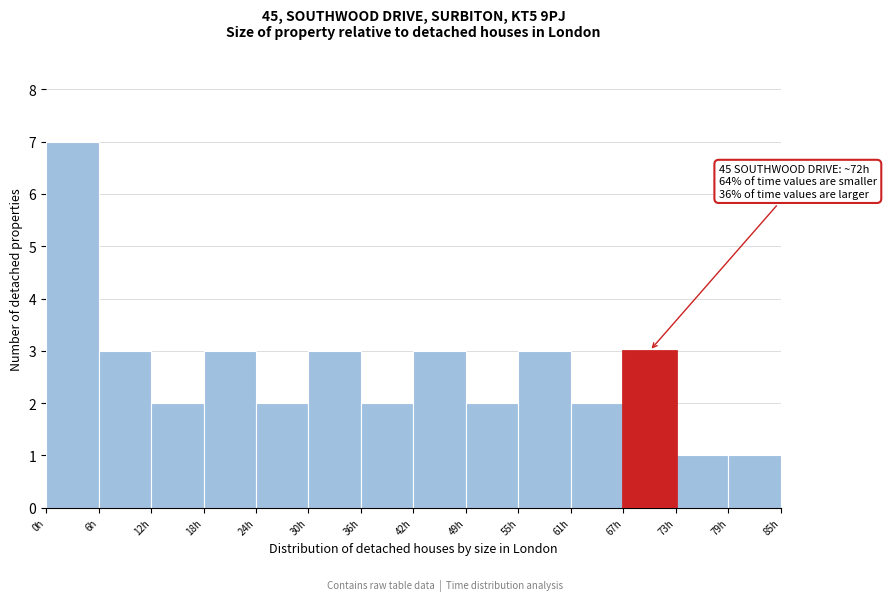

Over which range of the x-axis is the bar tallest?

0 to 6